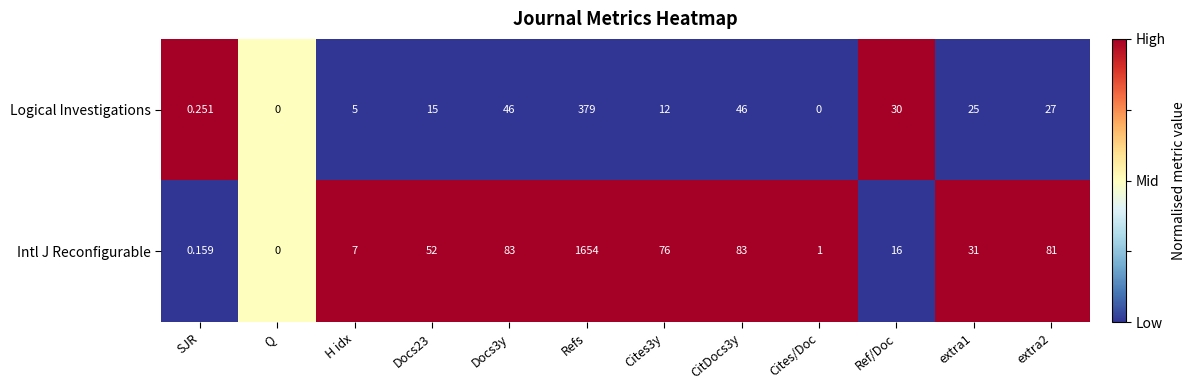

Between Cites/Doc and extra1, which series saw the biggest shift?

Intl J Reconfigurable